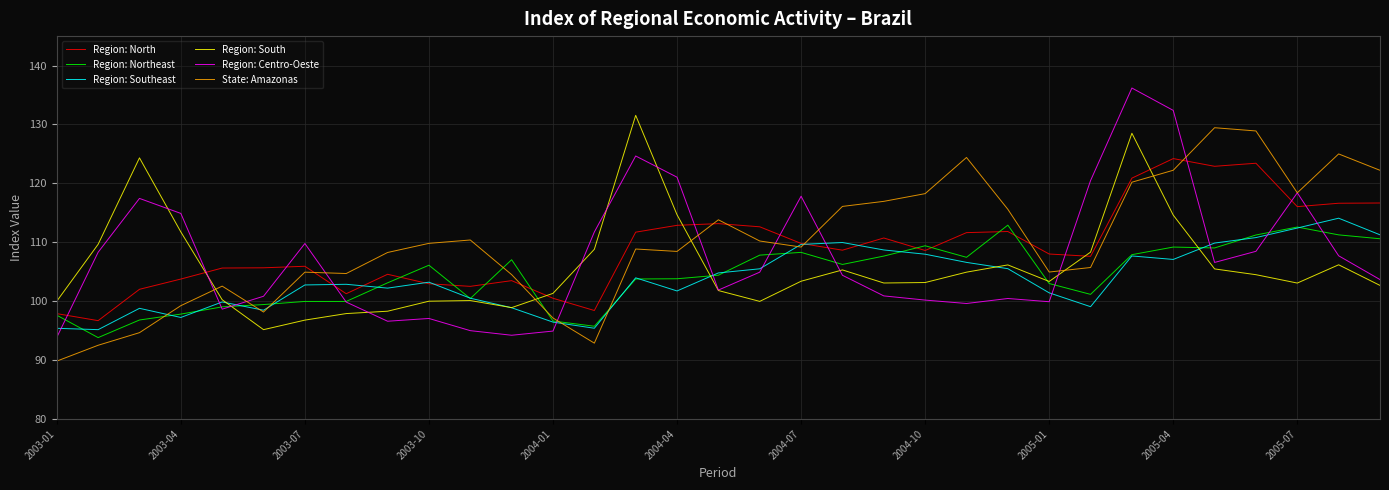

Which series has the widest spread of values?

Region: Centro-Oeste